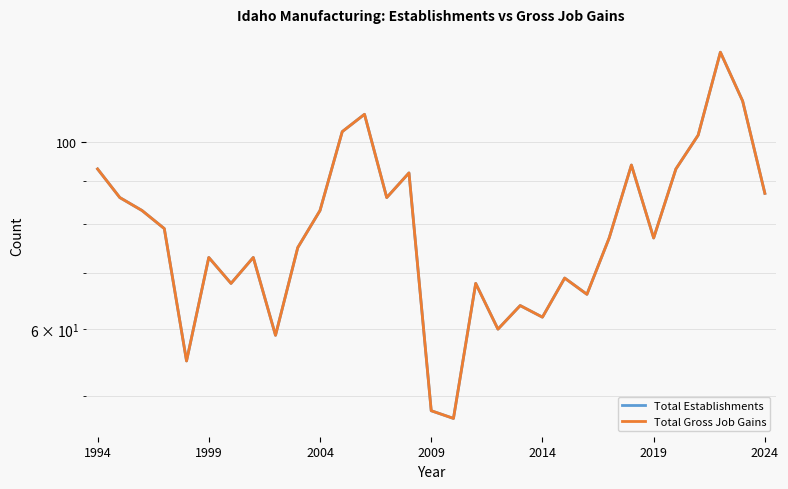

Does the chart have visible grid lines?

Yes